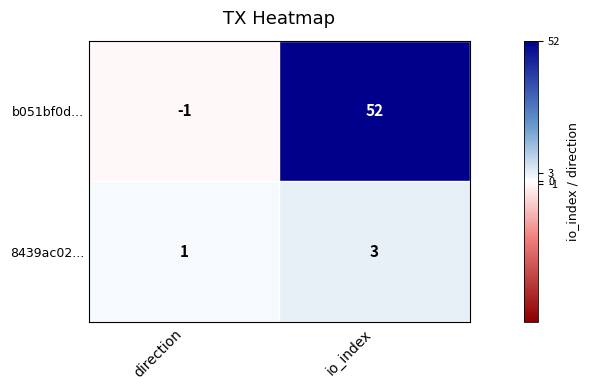

Reading left to right, list all the values displayed in this chart.

b051bf0d...: -1	52
8439ac02...: 1	3